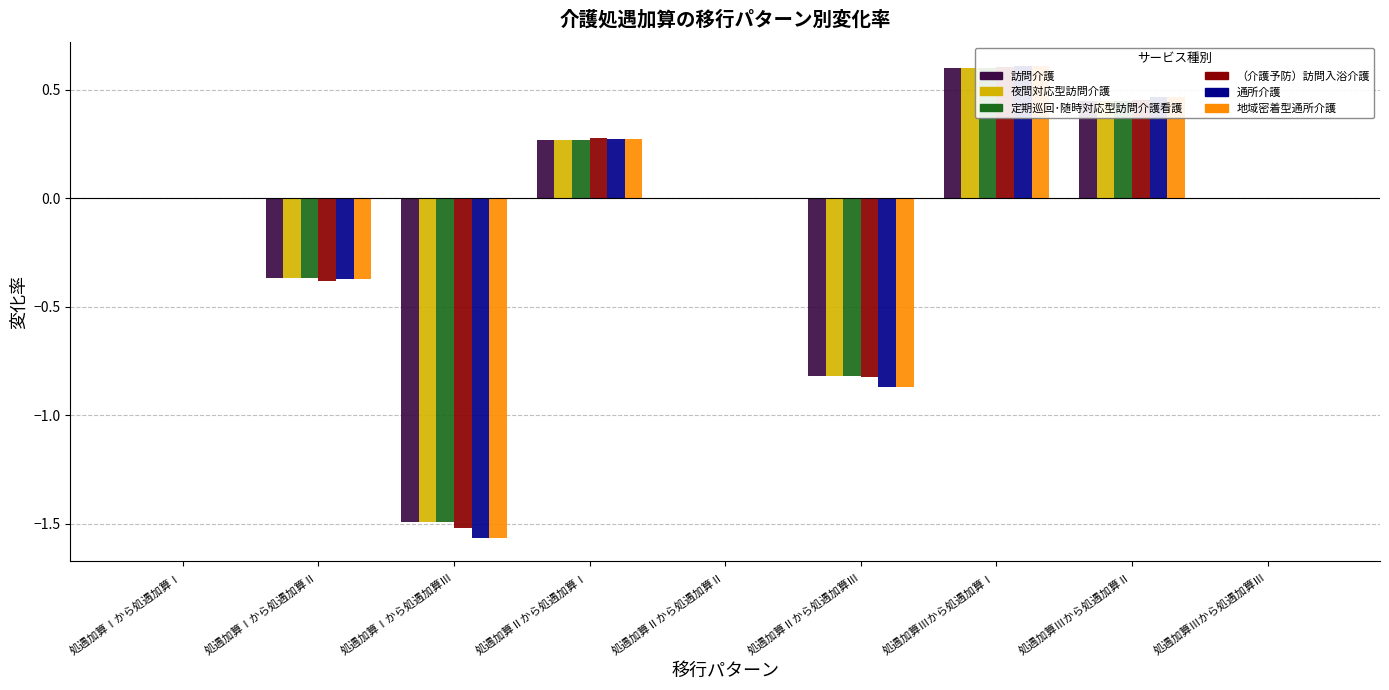

How many negative values does the 訪問介護 series have?

3